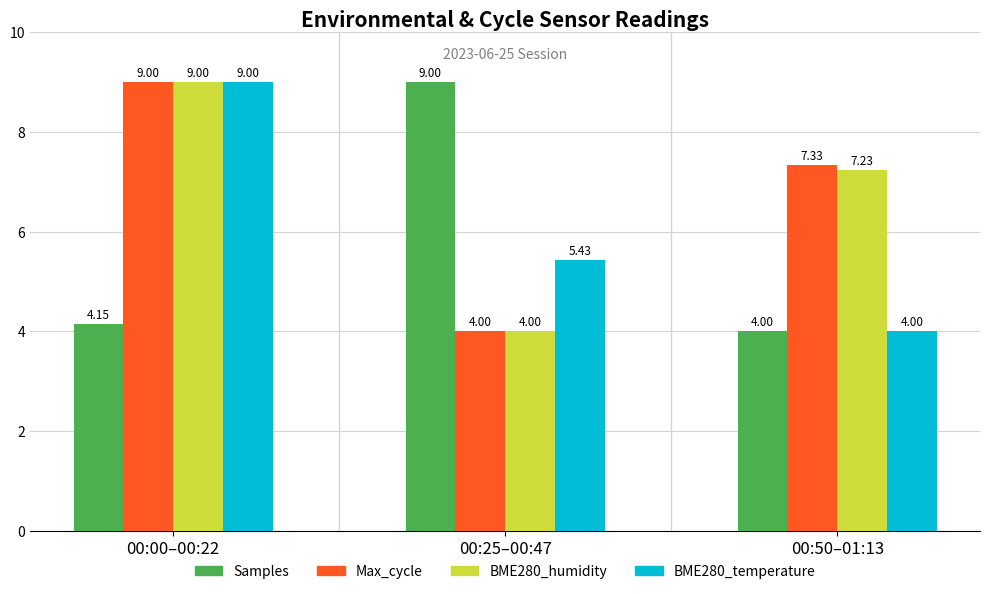

What is the difference between the highest and lowest values at 00:50–01:13?

3.3